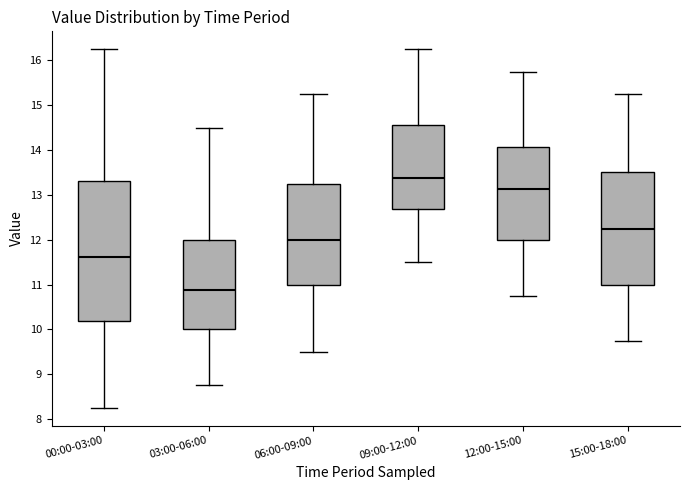

Where is the lower edge of the box for 15:00-18:00 on the y-axis? The values are not printed on the chart, so give them approximately, as read against the axis.

11.0